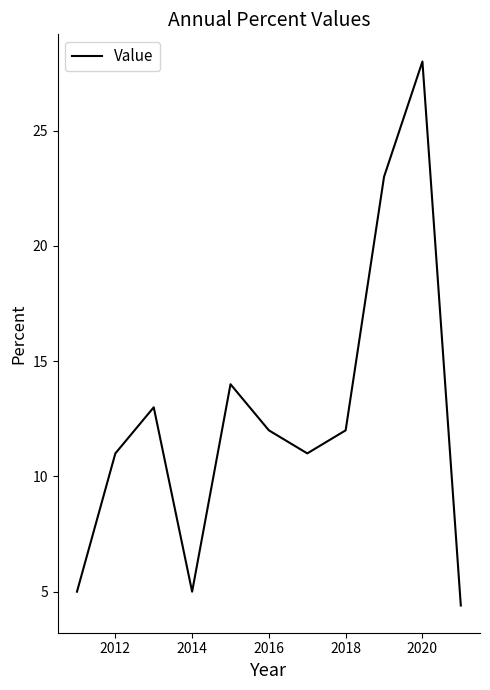

What is the difference between the maximum and minimum values?

23.6